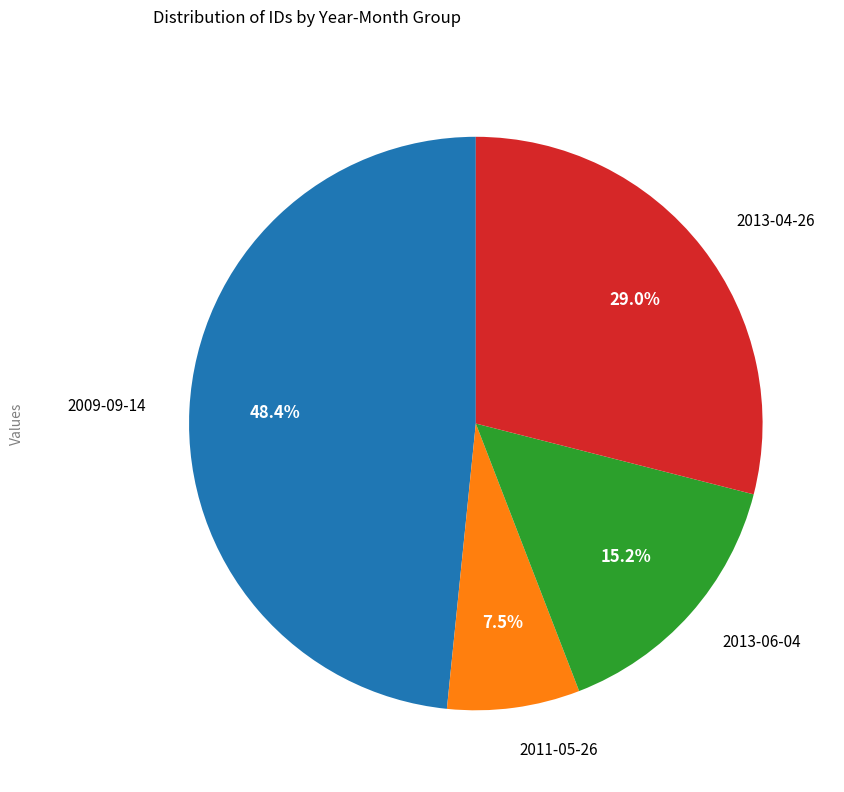

Does any single category account for the majority?

No